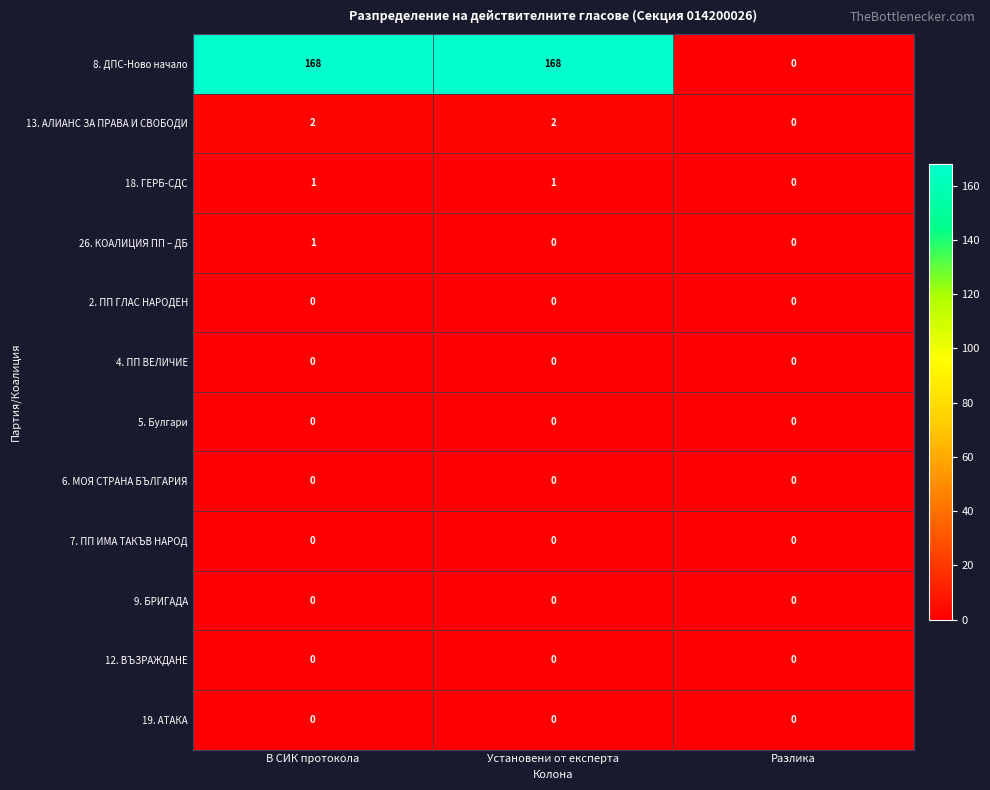

What is the difference between the highest and lowest values at В СИК протокола?

168